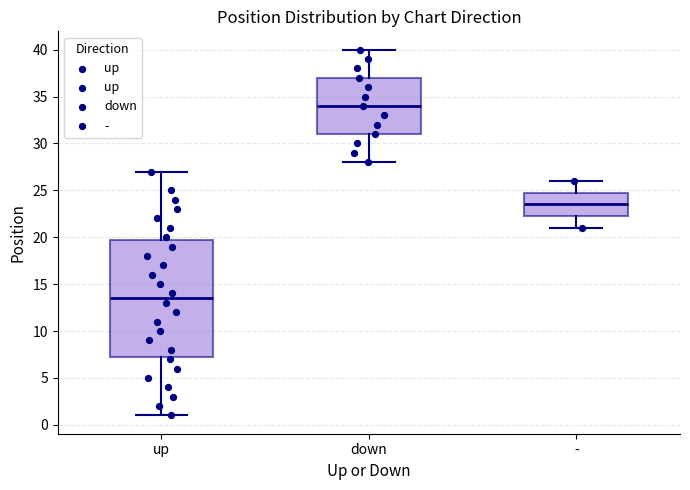

Comparing the boxes themselves (not the whiskers), which one is the tallest?

up